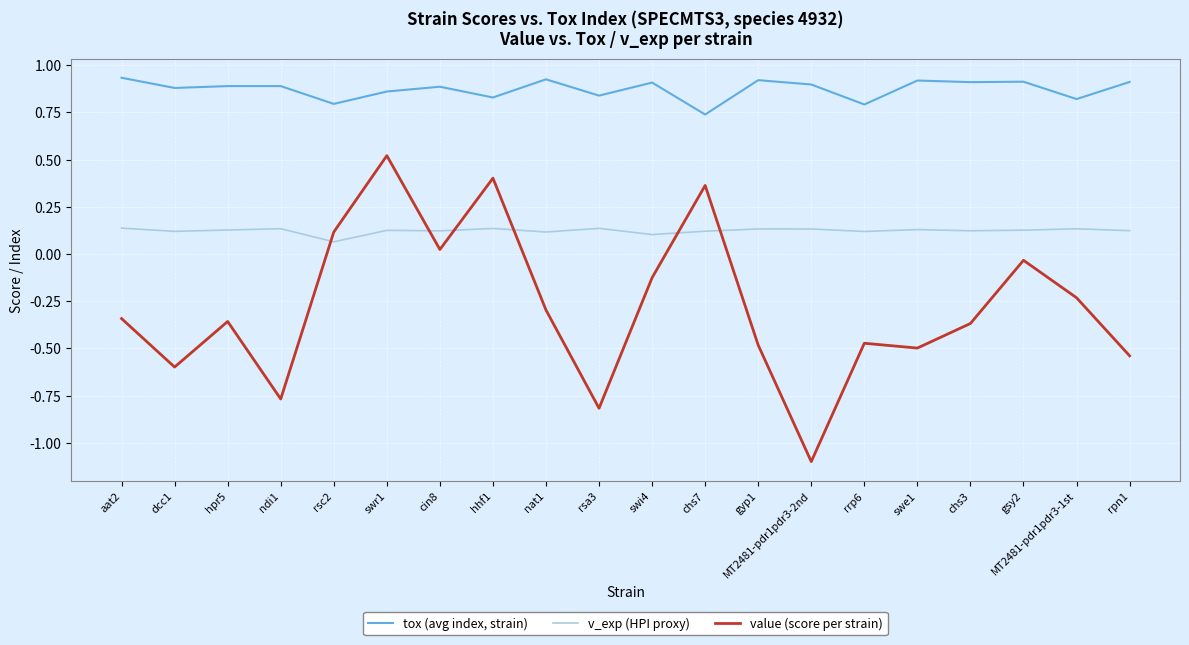

What is the sum of all tox (avg index, strain) values?

17.5